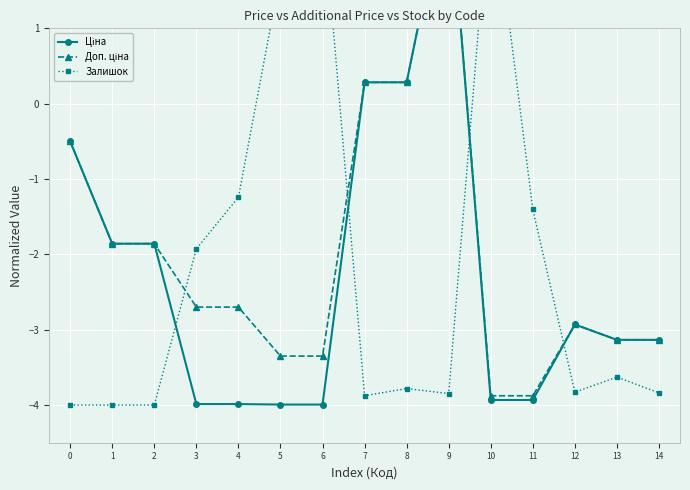

What is the minimum value shown in the chart?

-4.0